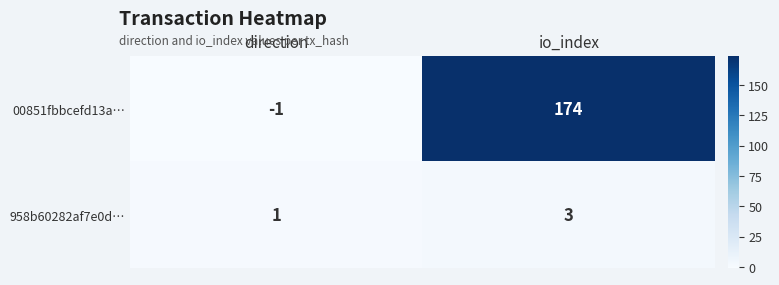

What is the total value across all series at io_index?

177